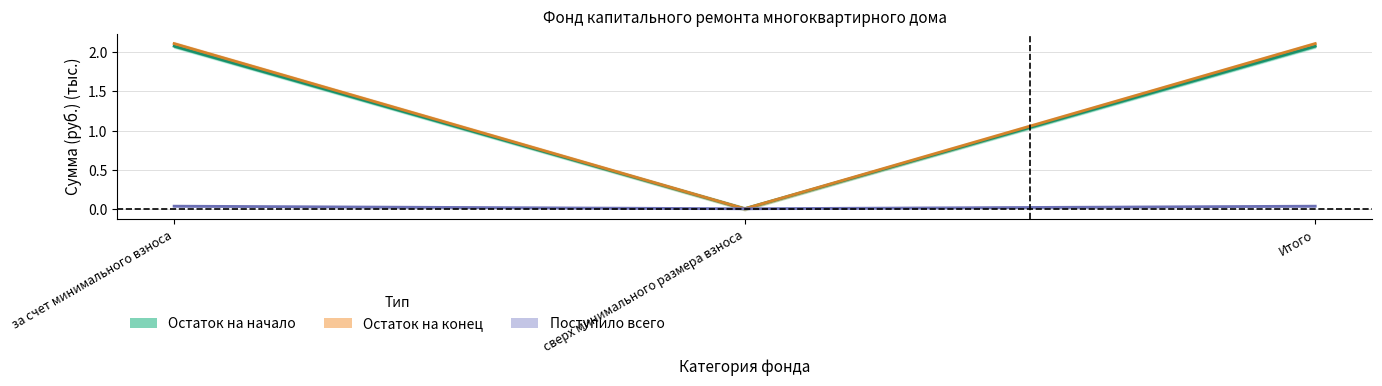

What position from the right is за счет минимального взноса?

3